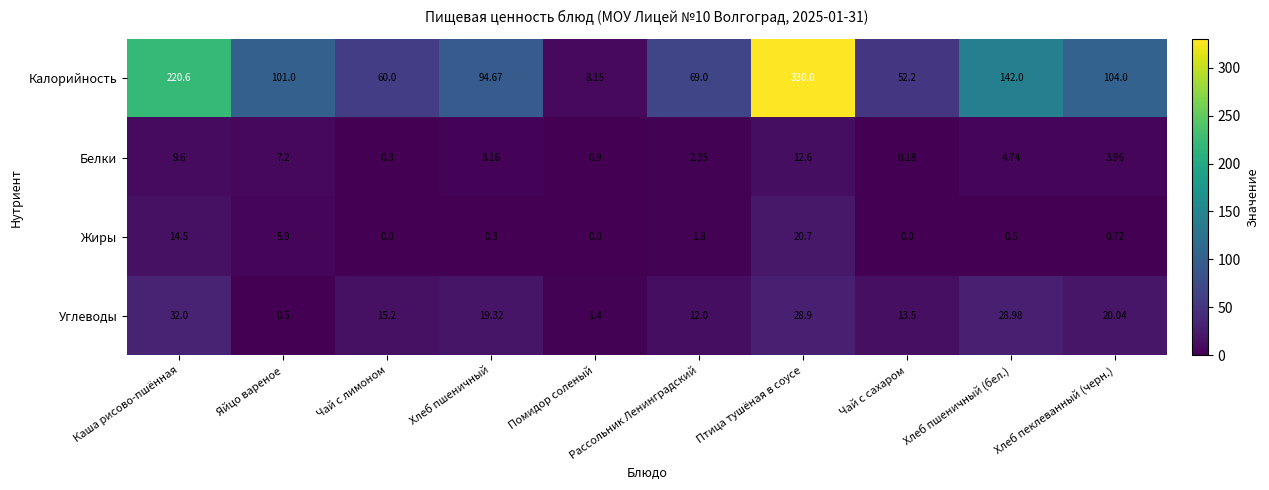

At which label does Жиры reach its peak?

Птица тушёная в соусе